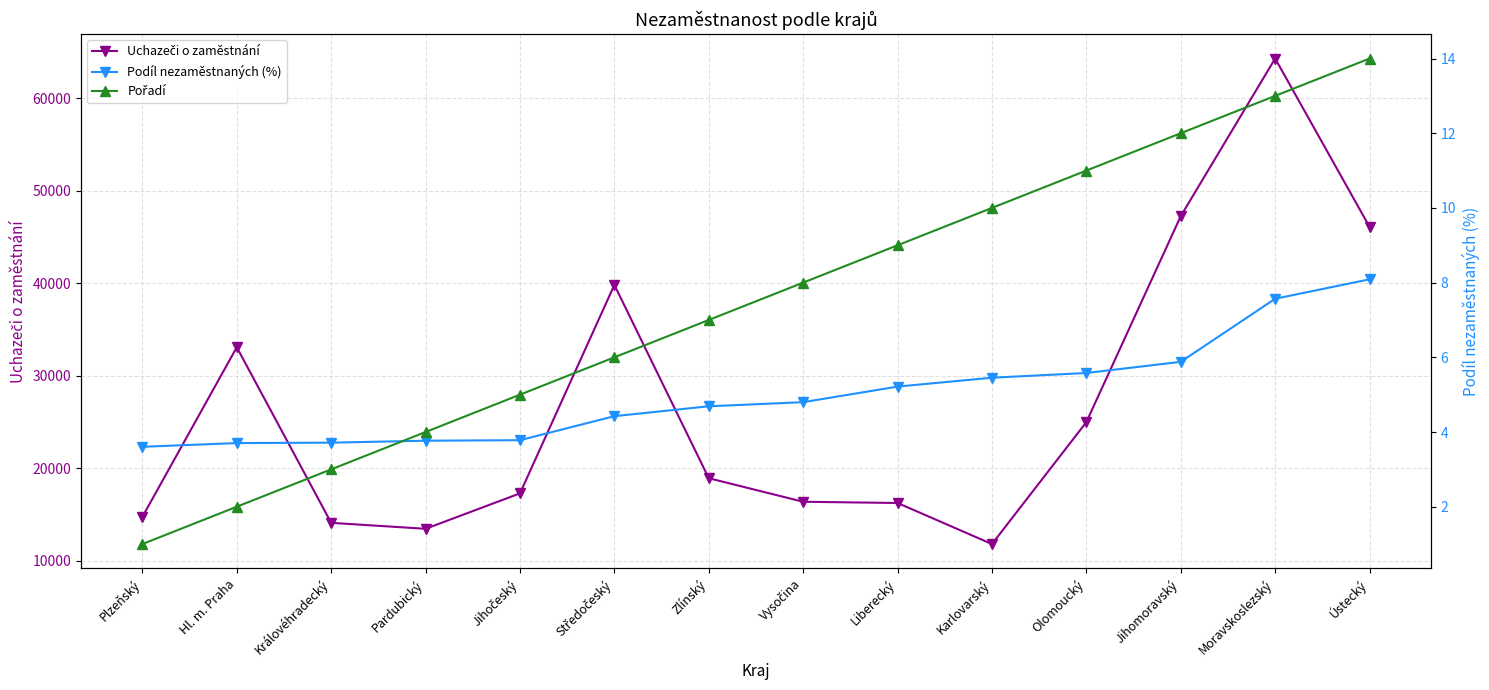

At which label is Podíl nezaměstnaných (%) closest to 5?

Vysočina